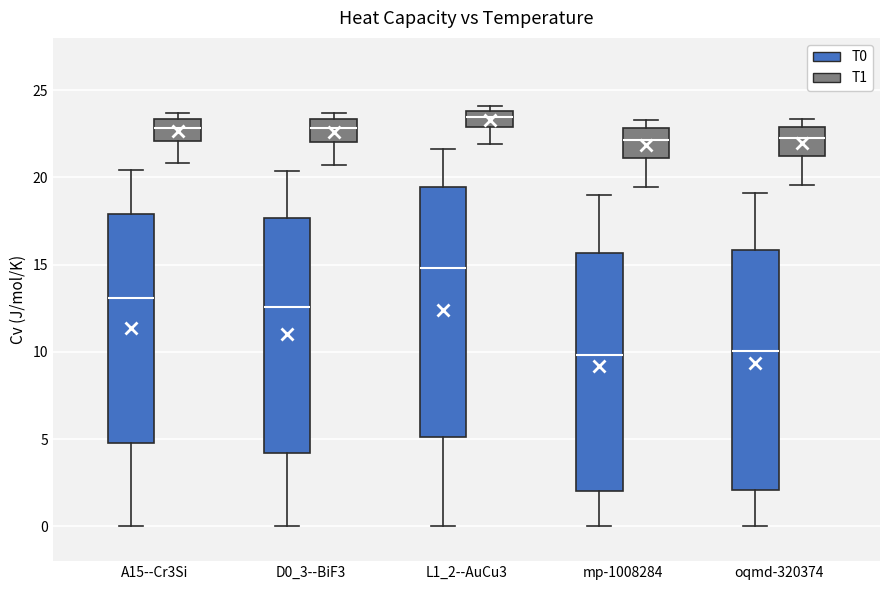

Where is the upper edge of the box for mp-1008284 (T0) on the y-axis? The values are not printed on the chart, so give them approximately, as read against the axis.

15.5